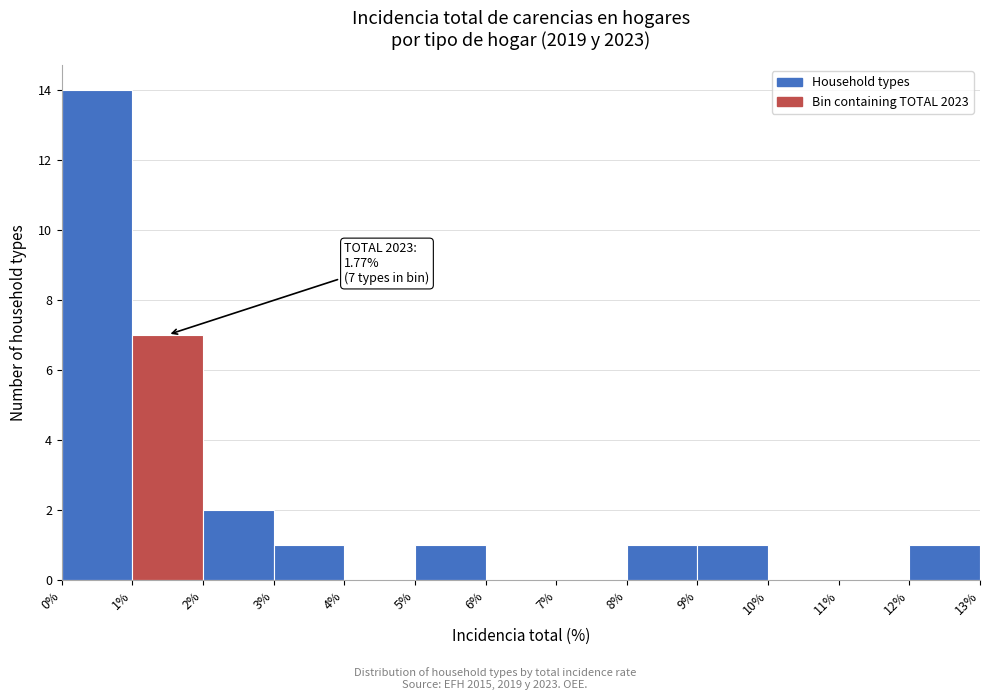

Which range on the x-axis has the tallest bar?

0% to 1%